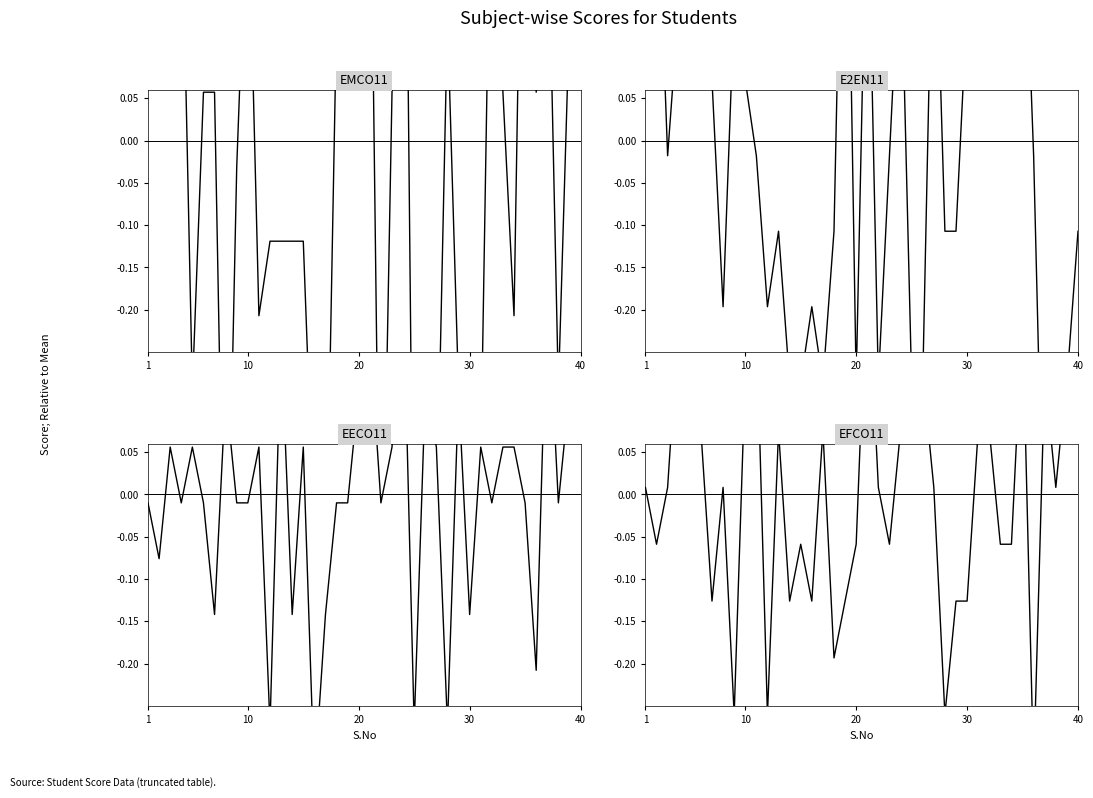

How many lines are shown in the chart?

4